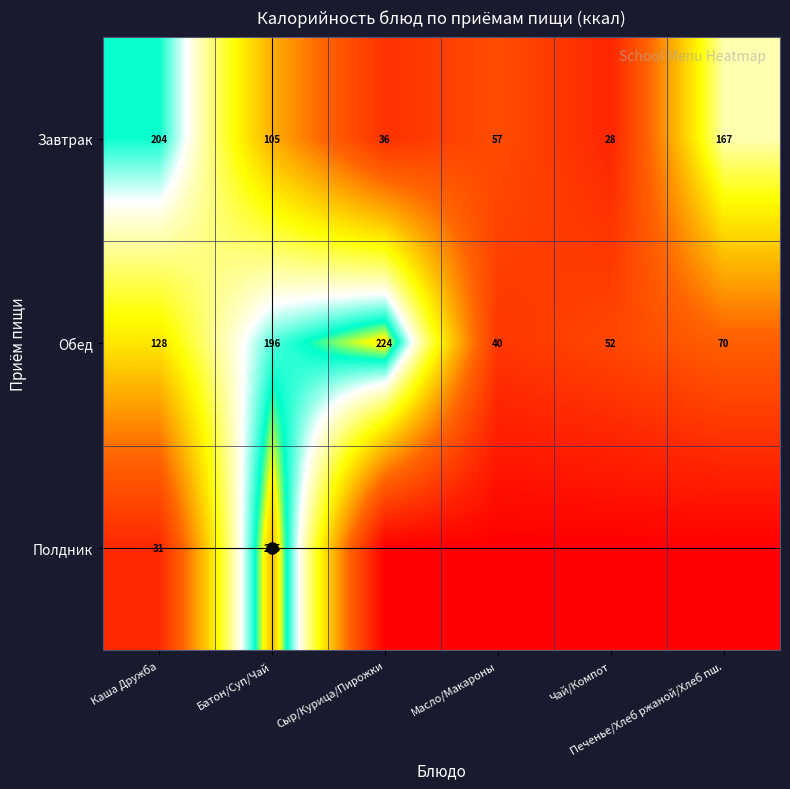

What is the highest value of the Обед series?

224